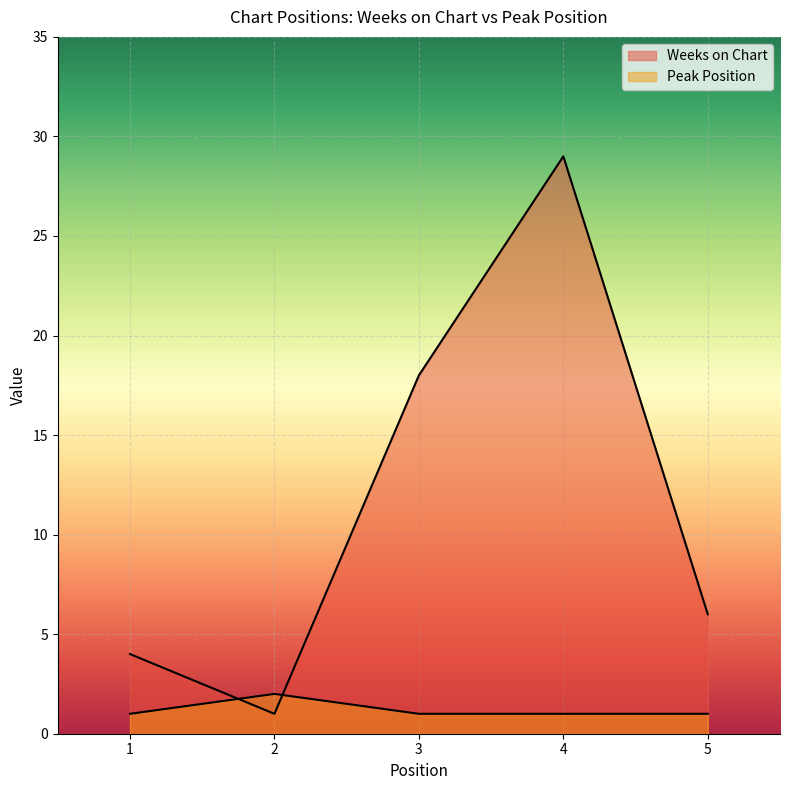

What is the difference between the second highest and minimum values in the Weeks on Chart series?

17